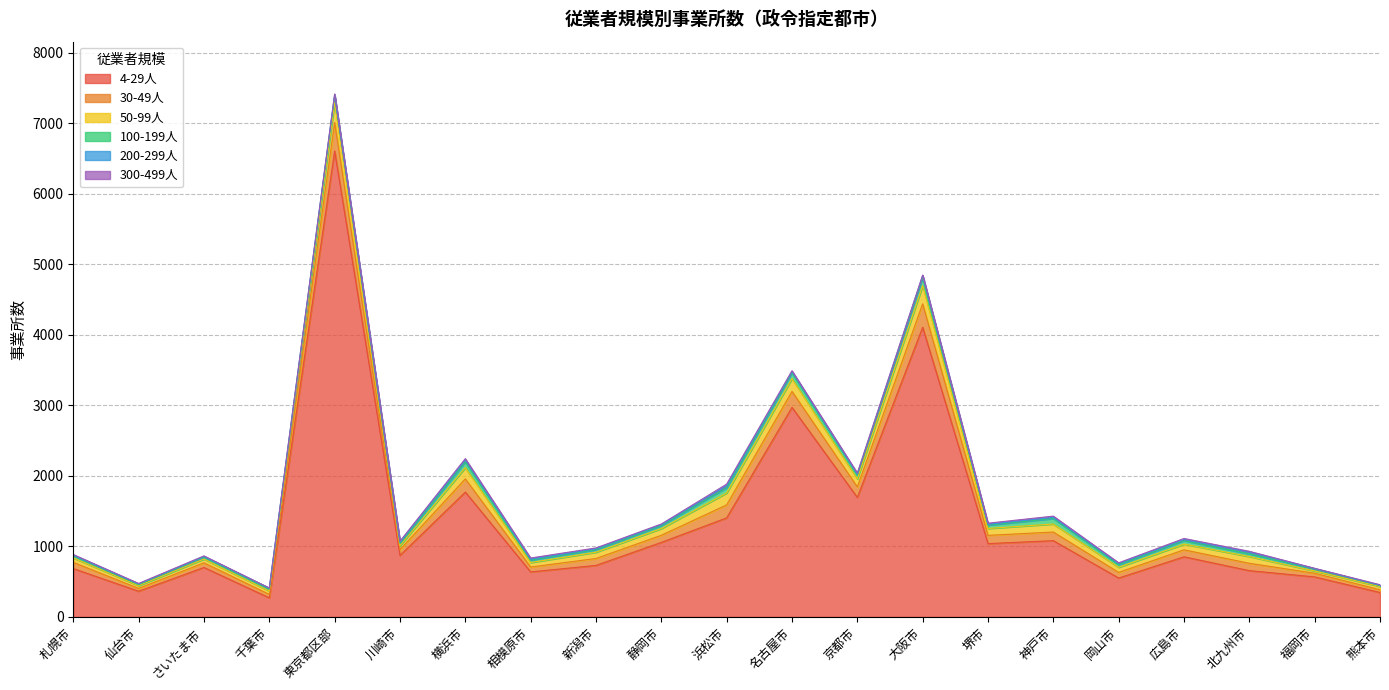

True or false: 4-29人 and 50-99人 intersect in this chart.

False